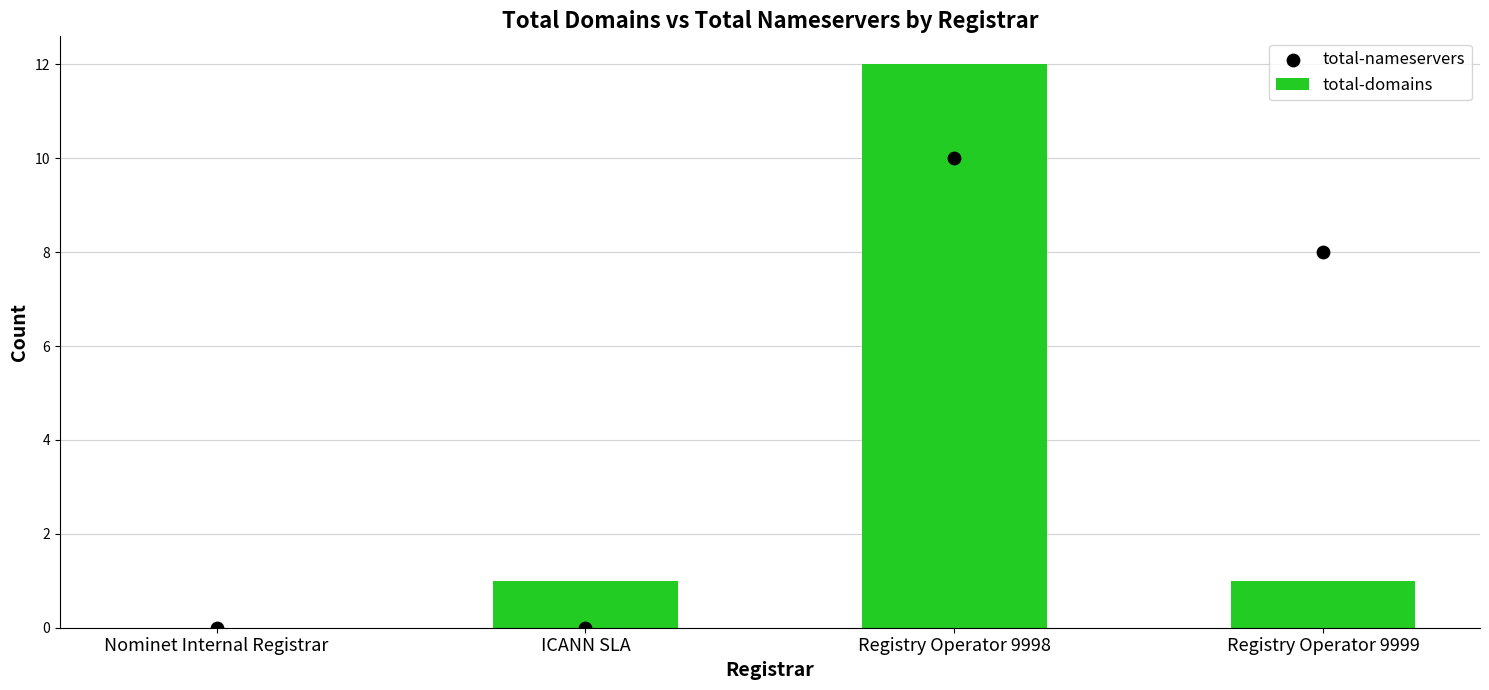

Which series has the largest total across all categories?

total-nameservers